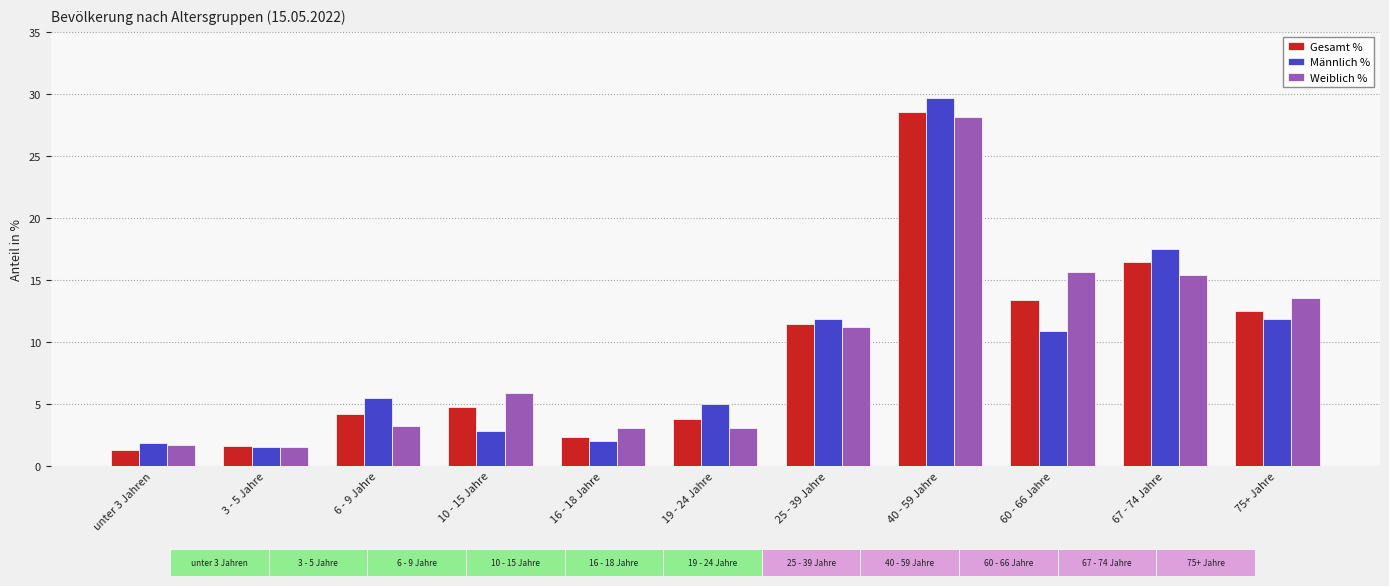

Reading left to right, what are all the values shown in this chart?

Gesamt %: unter 3 Jahren=1.3	3 - 5 Jahre=1.6	6 - 9 Jahre=4.2	10 - 15 Jahre=4.7	16 - 18 Jahre=2.3	19 - 24 Jahre=3.8	25 - 39 Jahre=11.4	40 - 59 Jahre=28.5	60 - 66 Jahre=13.4	67 - 74 Jahre=16.4	75+ Jahre=12.5
Männlich %: unter 3 Jahren=1.8	3 - 5 Jahre=1.5	6 - 9 Jahre=5.5	10 - 15 Jahre=2.8	16 - 18 Jahre=2.0	19 - 24 Jahre=5.0	25 - 39 Jahre=11.8	40 - 59 Jahre=29.7	60 - 66 Jahre=10.9	67 - 74 Jahre=17.5	75+ Jahre=11.8
Weiblich %: unter 3 Jahren=1.7	3 - 5 Jahre=1.5	6 - 9 Jahre=3.2	10 - 15 Jahre=5.9	16 - 18 Jahre=3.0	19 - 24 Jahre=3.0	25 - 39 Jahre=11.2	40 - 59 Jahre=28.1	60 - 66 Jahre=15.6	67 - 74 Jahre=15.4	75+ Jahre=13.5